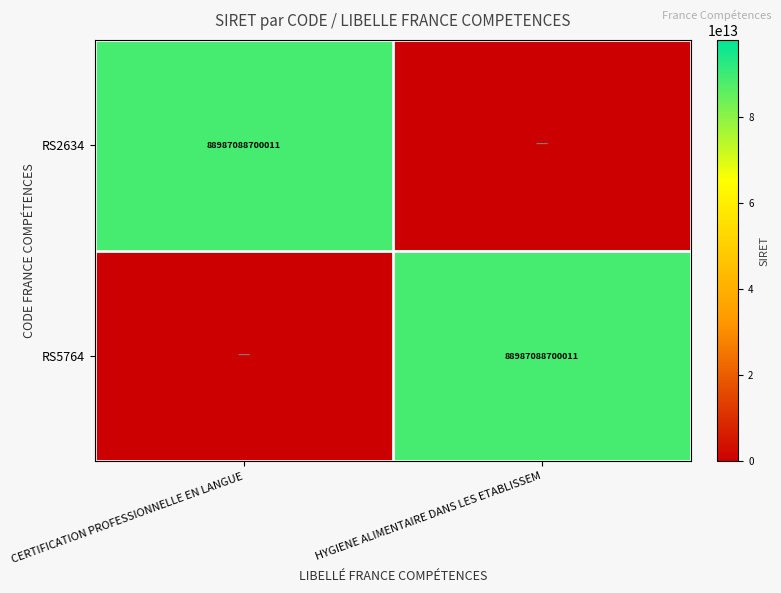

The value of RS5764 at HYGIENE ALIMENTAIRE DANS LES ETABLISSEM is 122562566289353. True or false?

False